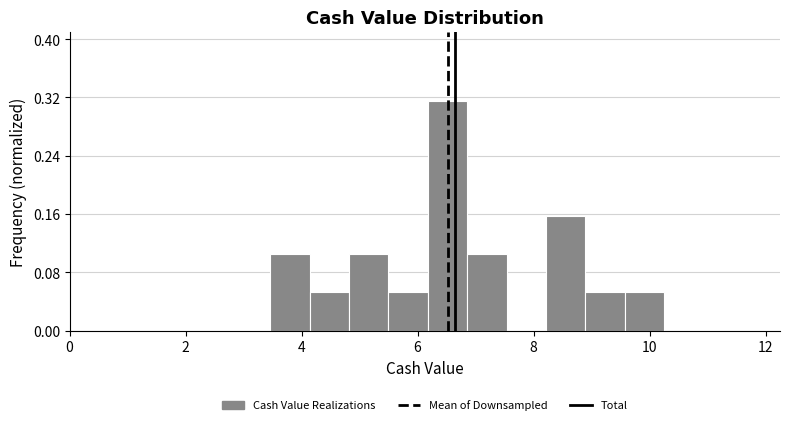

Around what value on the x-axis is the tallest bar? Give the approximate position of its centre, as read against the axis.

6.6